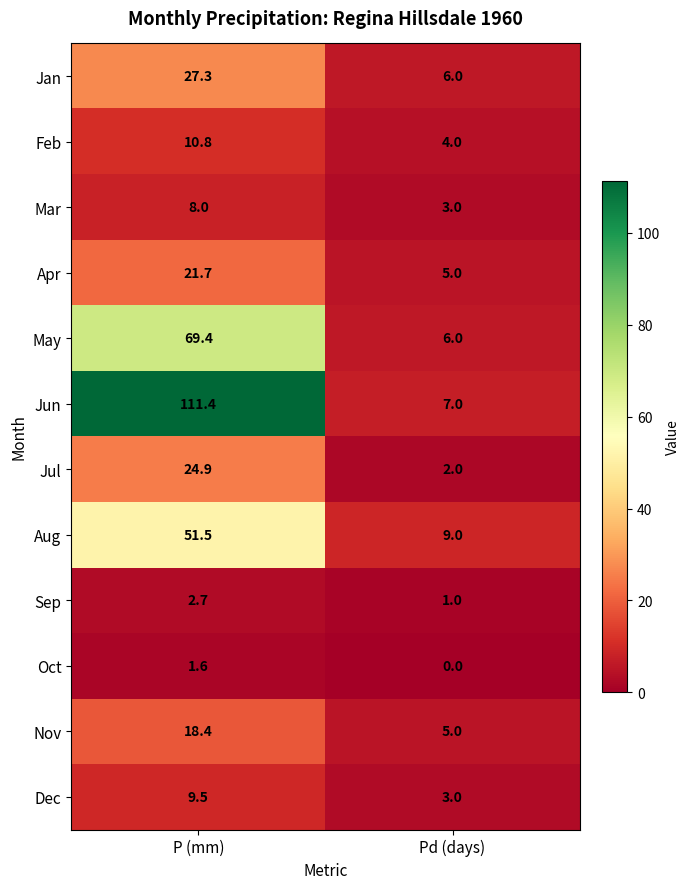

What is the minimum value for May?

6.0